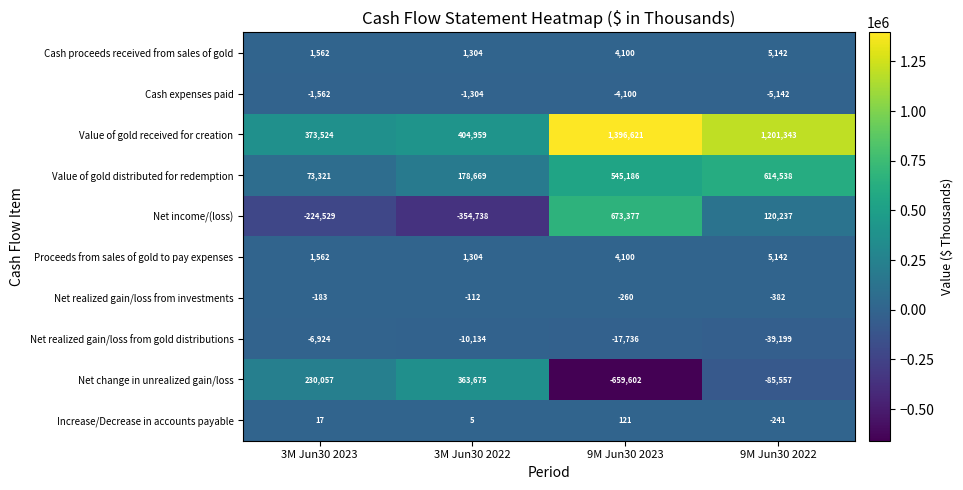

Count the number of categories in the chart.

4